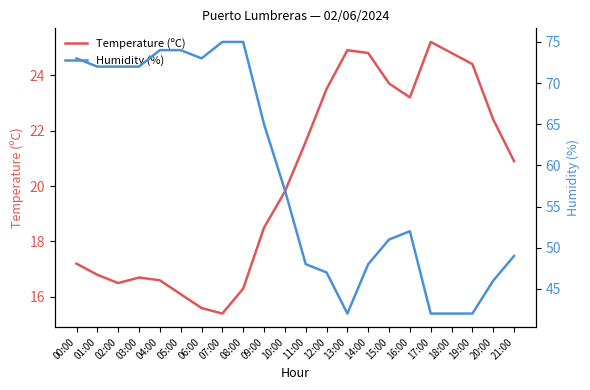

The Humidity (%) series shows 73.0 at 06:00. True or false?

True